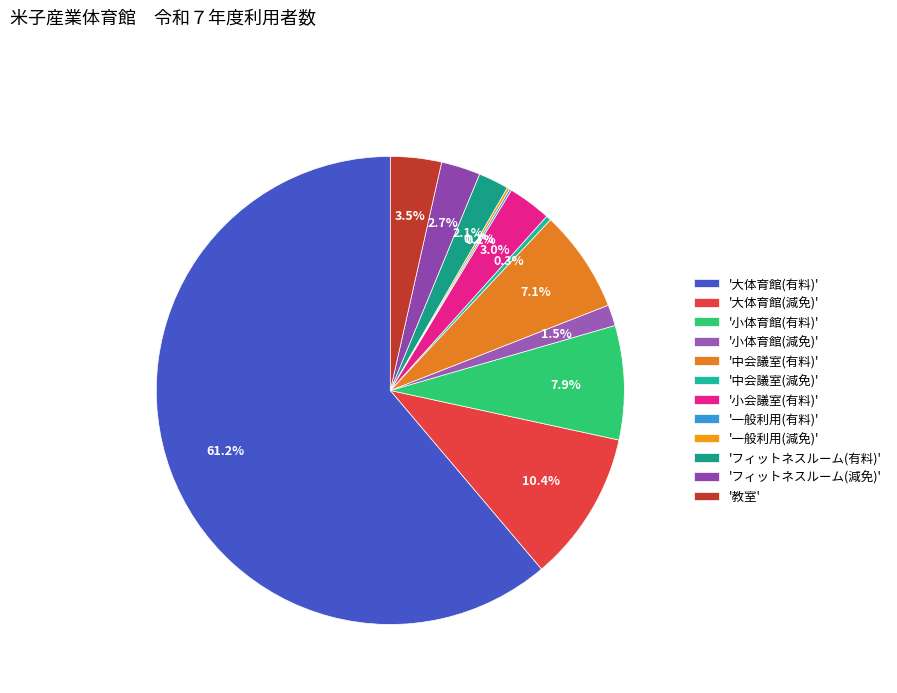

Which slice represents more than half of the pie?

'大体育館(有料)'